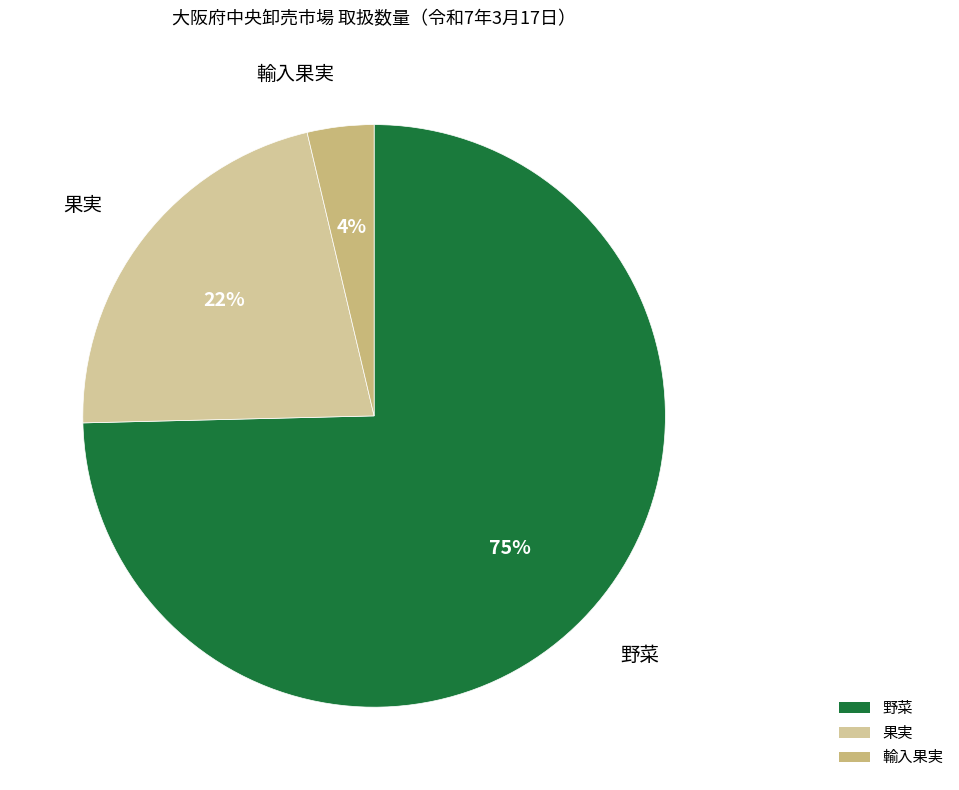

To the nearest percent, what percentage of the pie is 果実?

22%